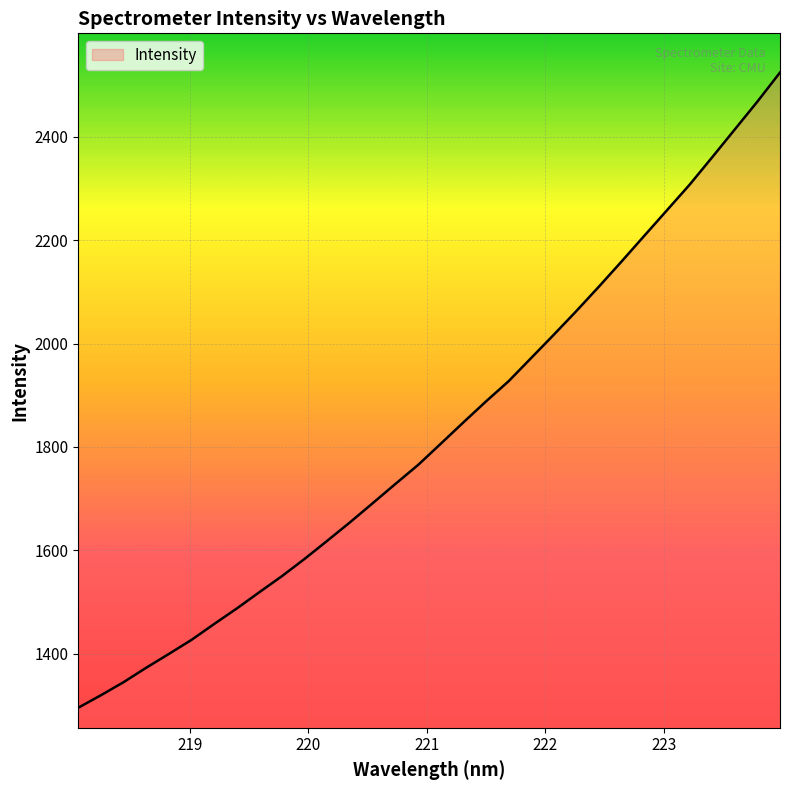

What is the maximum value shown in the chart?

2524.0